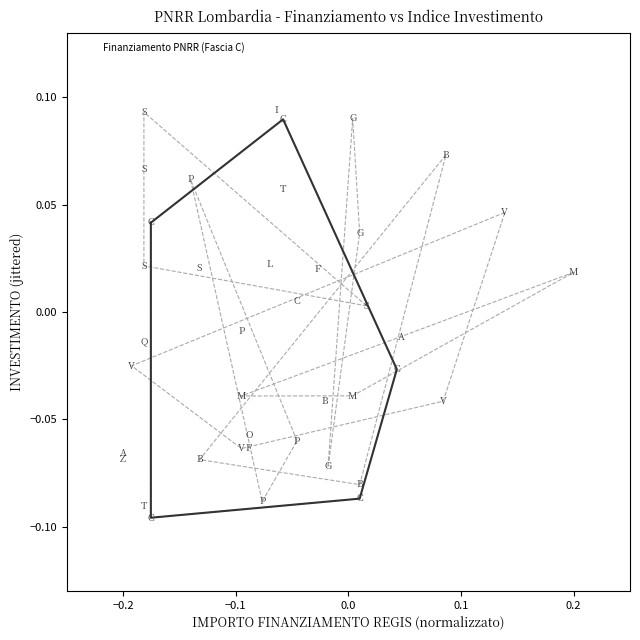

How many data points are displayed?

40